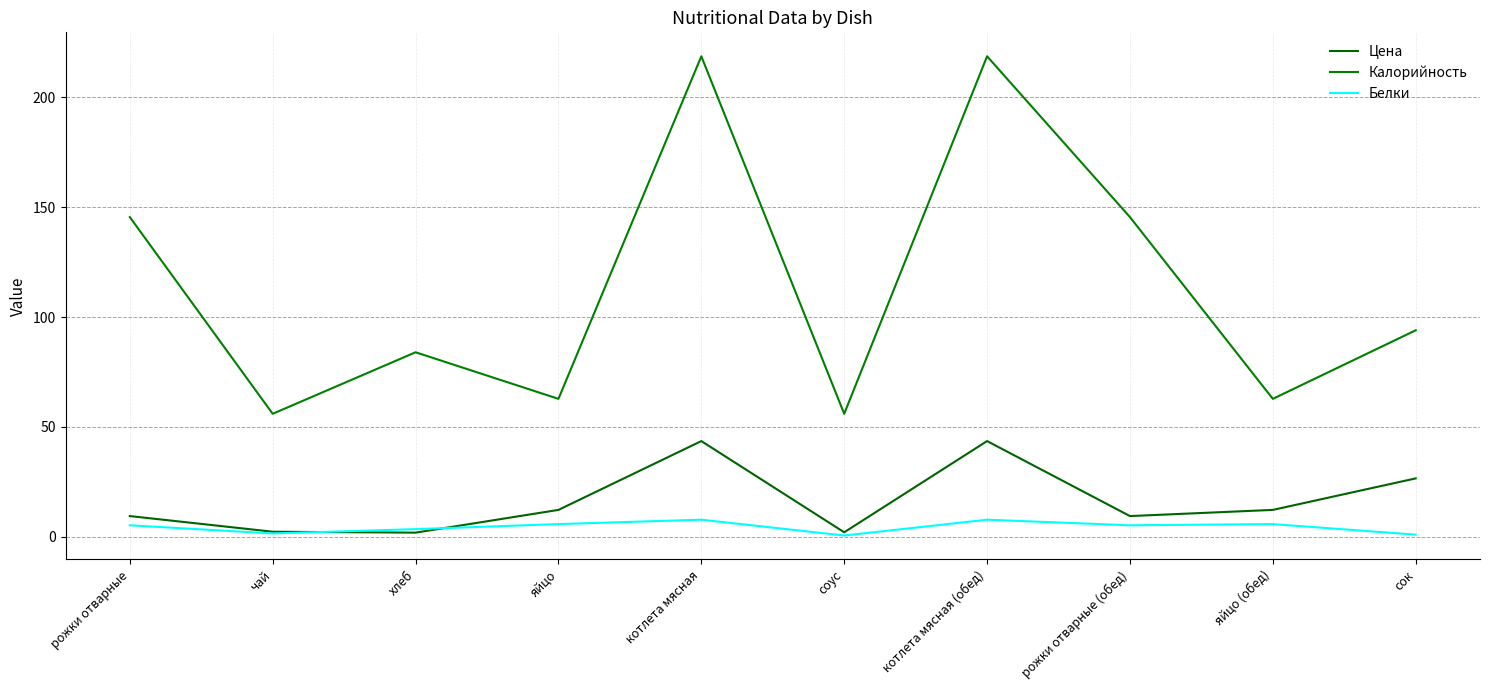

How many lines are shown in the chart?

3